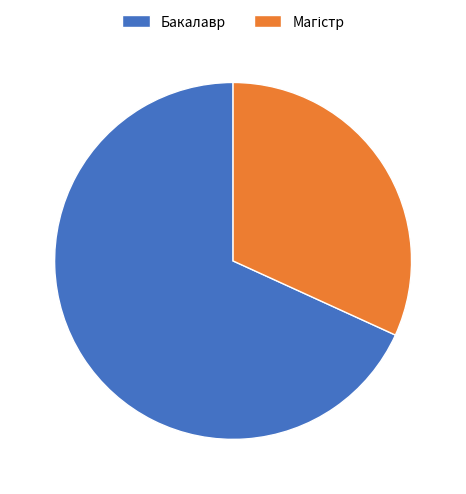

True or false: Бакалавр accounts for 59% of the total.

False